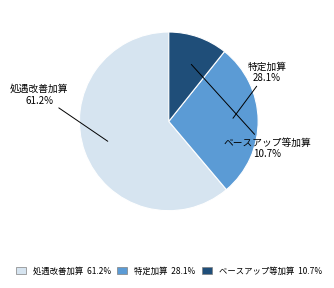

To the nearest percent, what is the difference between the ベースアップ等加算 and 処遇改善加算 slice percentages?

50%